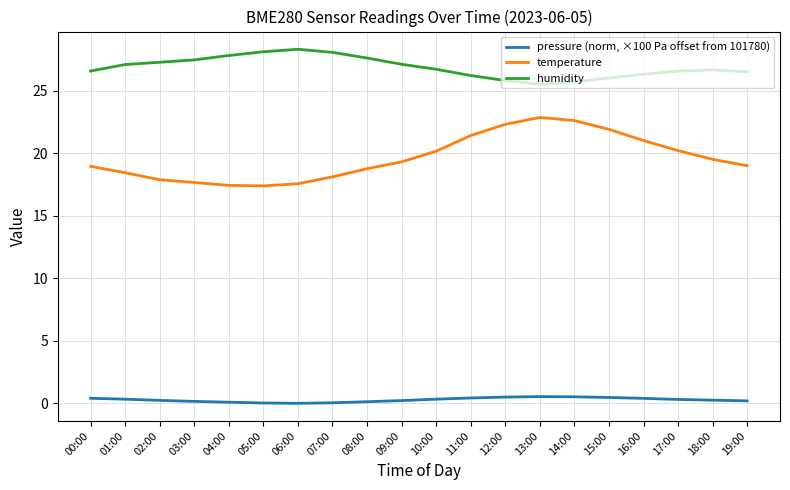

Is the value of temperature at 07:00 greater than the value of humidity at 01:00?

No